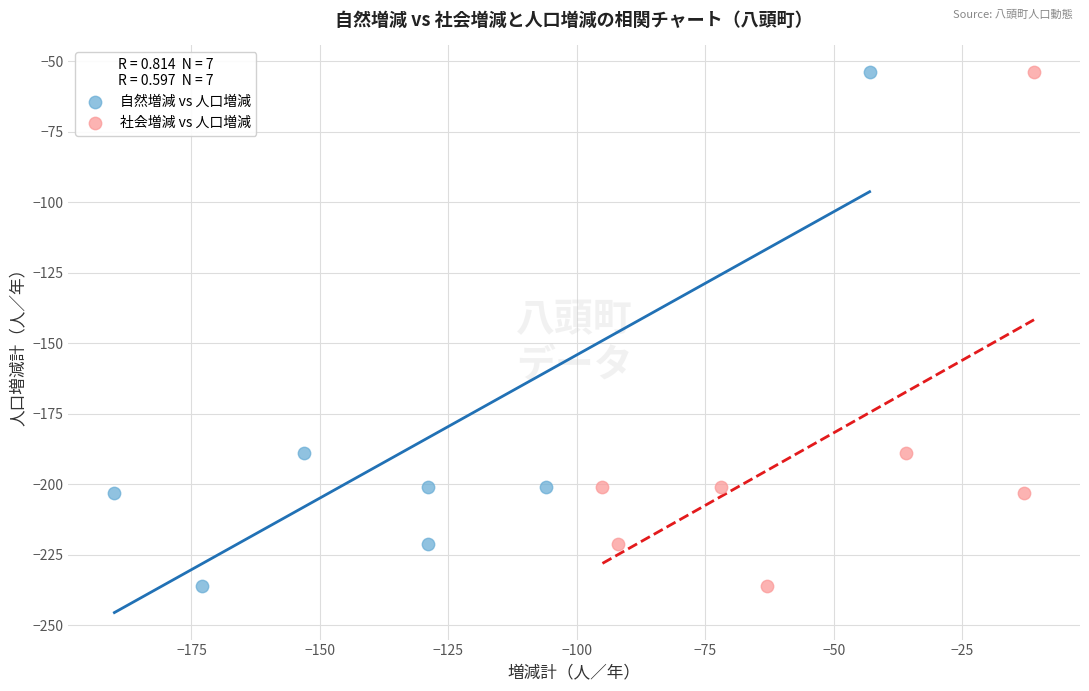

What are all the series names shown in the legend?

自然増減 vs 人口増減, 社会増減 vs 人口増減